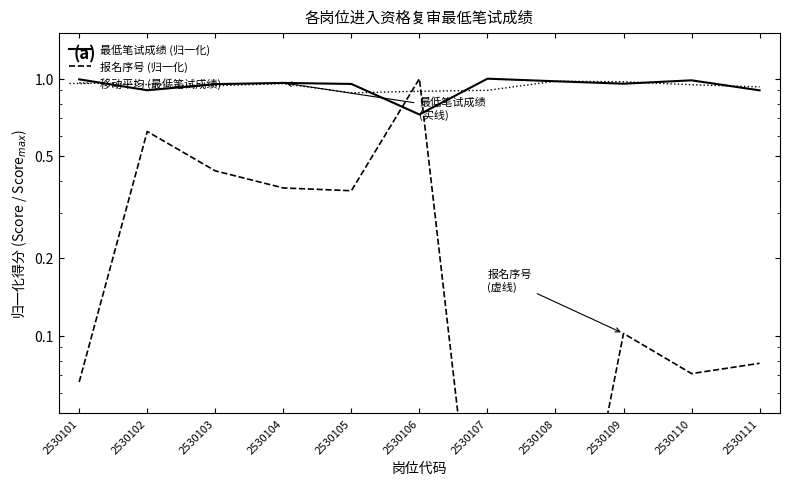

Which series ends up on top after the final intersection of 报名序号 (归一化) and 最低笔试成绩 (归一化)?

最低笔试成绩 (归一化)